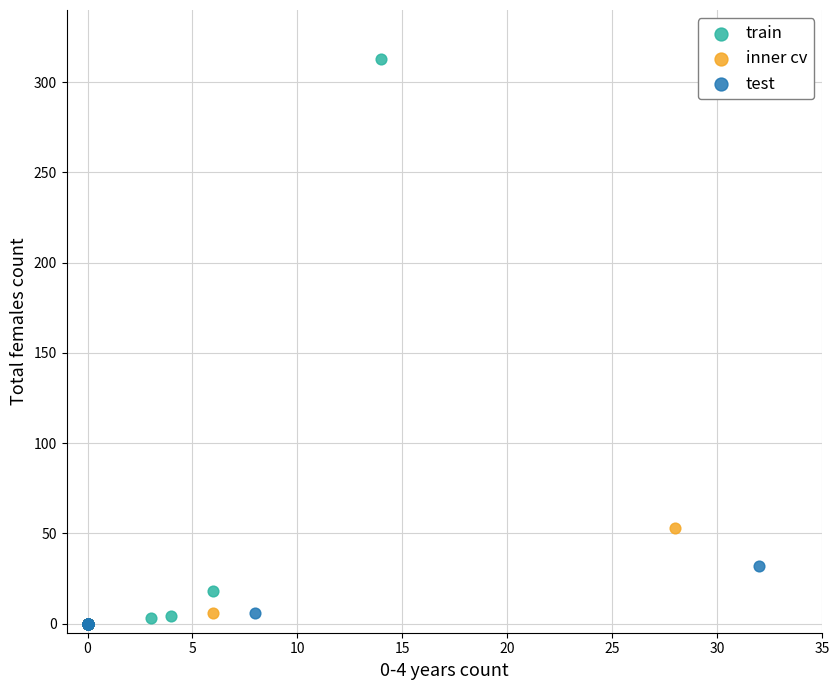

Which series reaches the maximum Y coordinate?

train